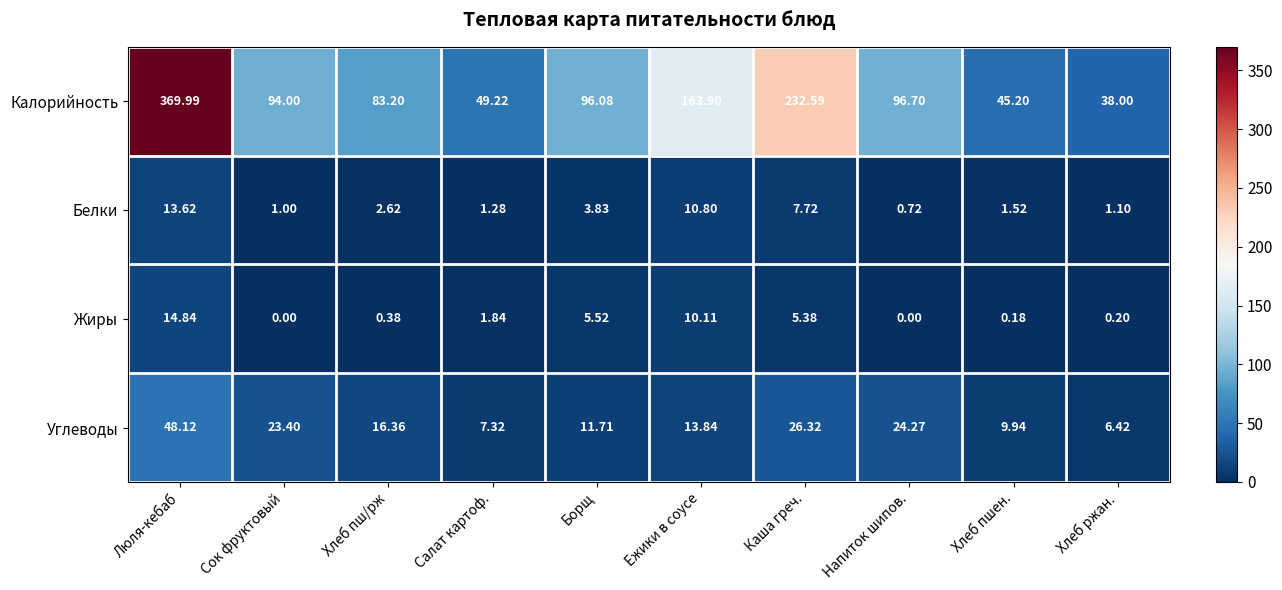

Which category has the highest value across all series?

Люля-кебаб